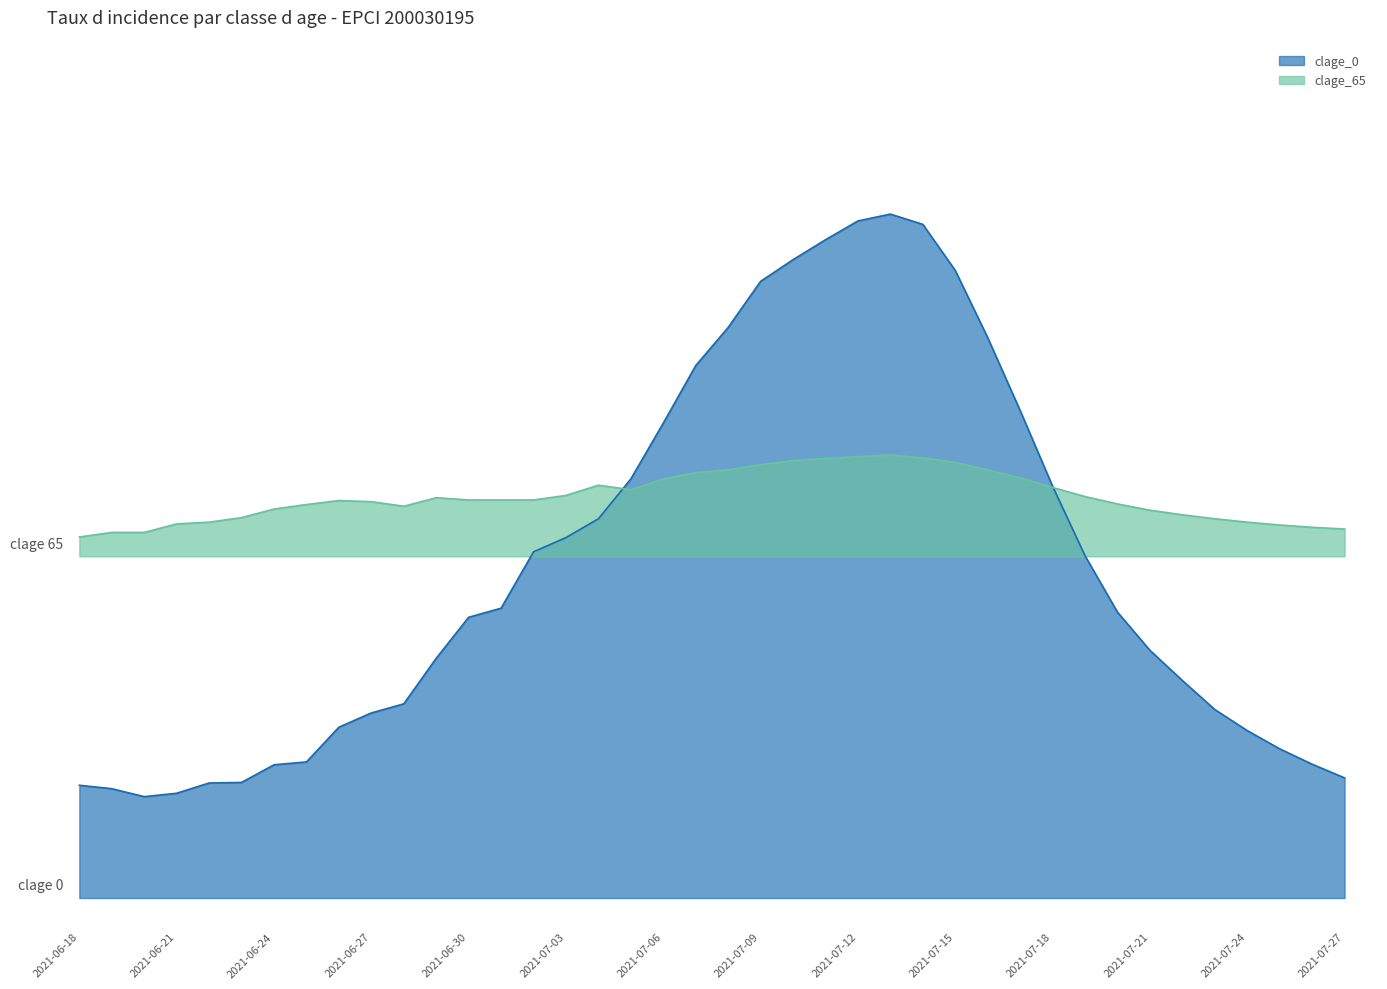

Is it true that clage_0 equals 110.2 at 2021-07-15?

True